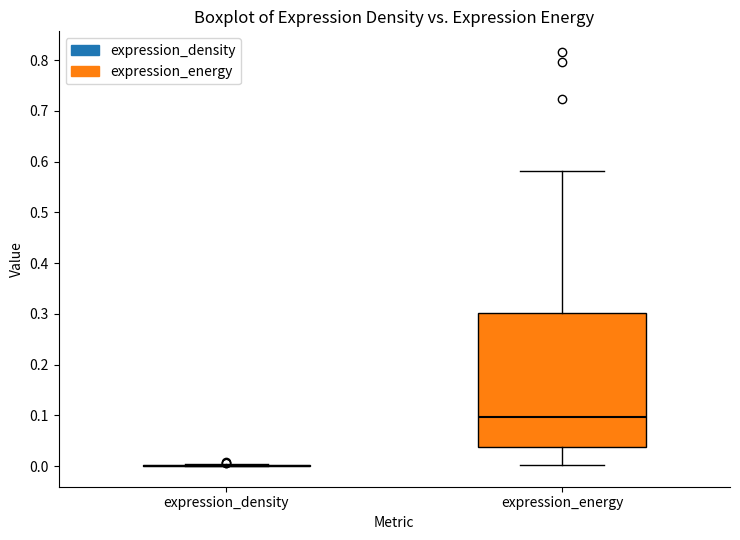

Reading left to right, read every box against the y-axis: the position of its median line, the range the box covers, and the ends of its whiskers. The values are not printed on the chart, so give them approximately, as read against the axis.

expression_density: box collapsed to a line at 0.00, whiskers 0.00 to 0.00
expression_energy: median 0.10, box 0.04 to 0.30, whiskers 0.00 to 0.58